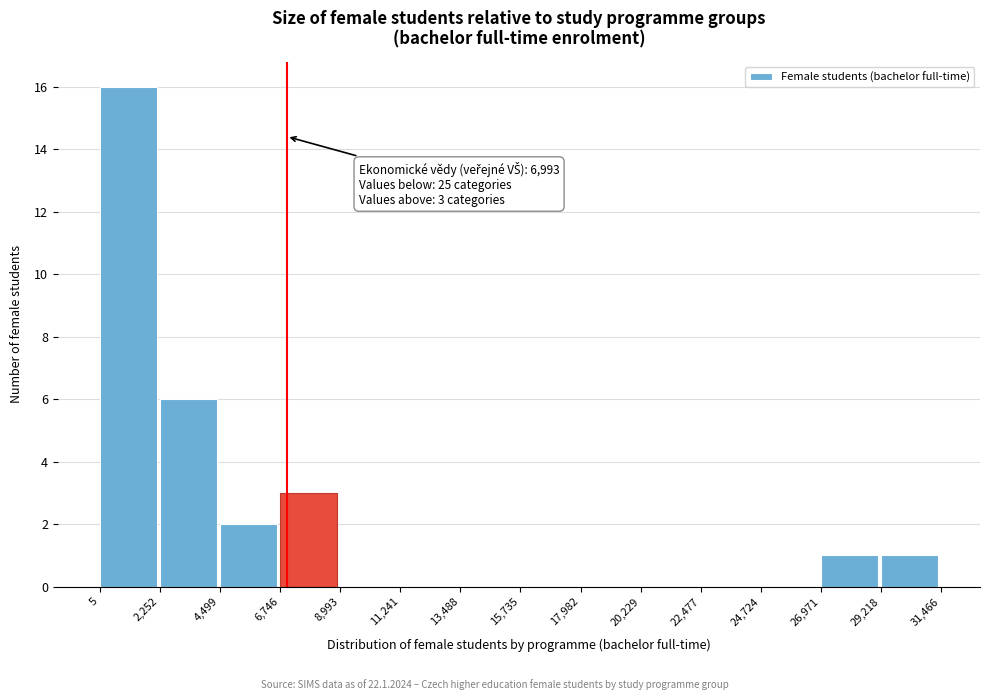

Which range on the x-axis has the tallest bar?

5 to 2,252